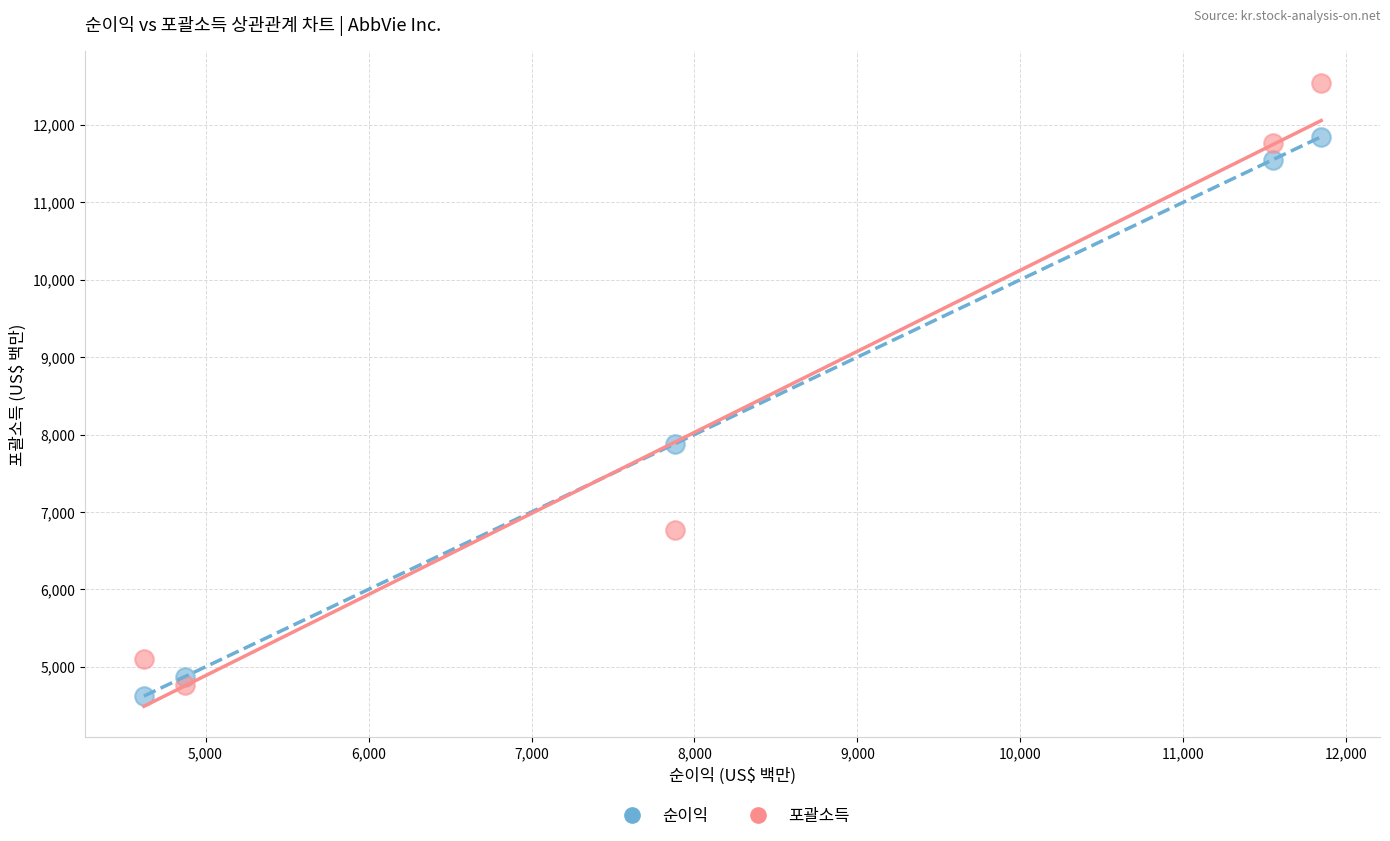

Across all data points, what is the range of Y values (max minus min)?

7923